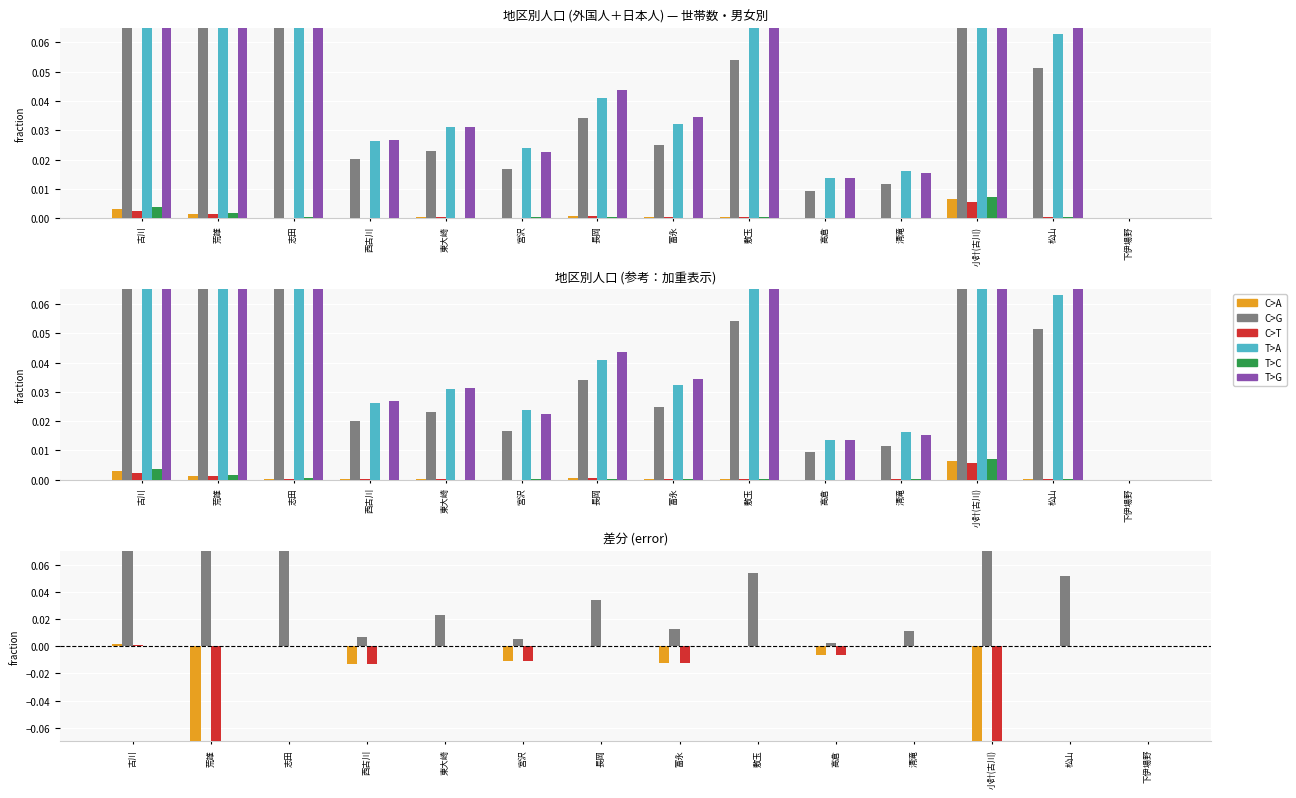

How many values in the 外国人_女 series exceed 0?

13